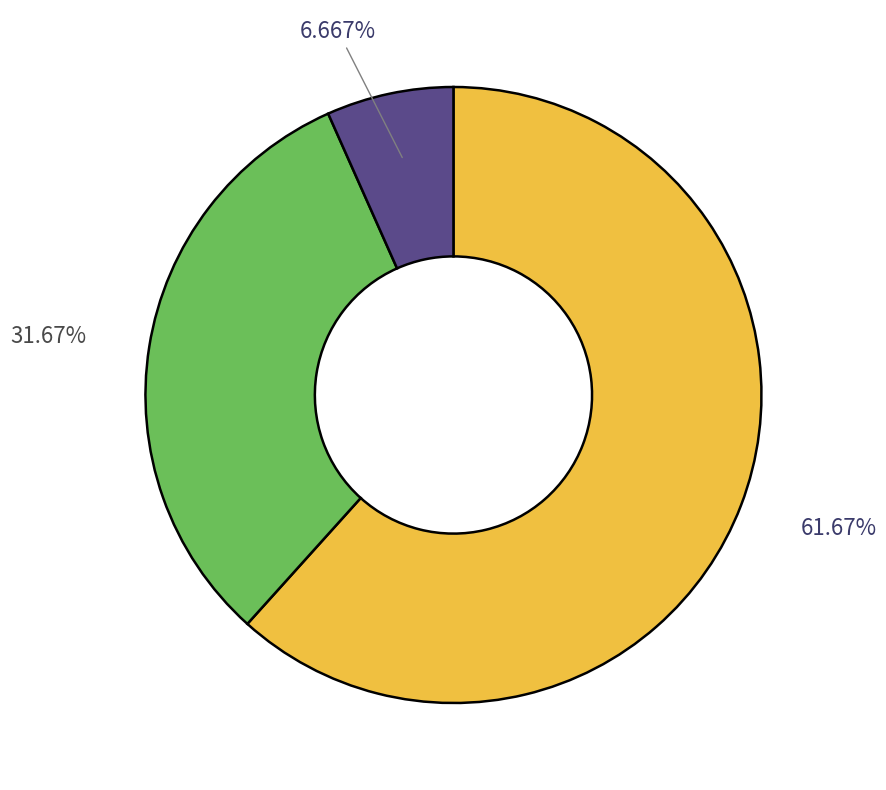

Is there a majority slice in this chart?

Yes